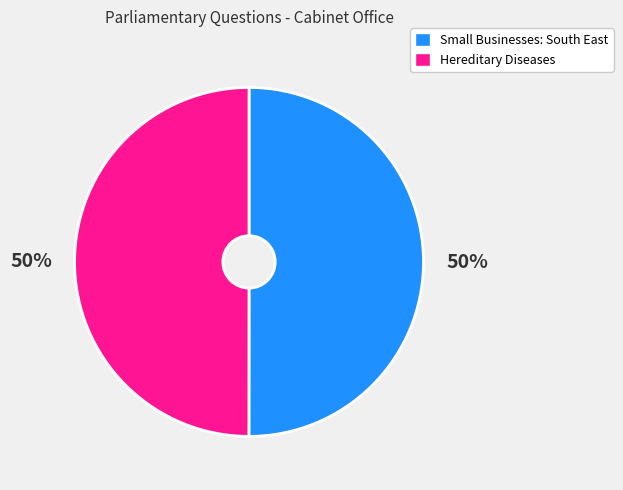

To the nearest percent, what percentage of the pie is Hereditary Diseases?

50%